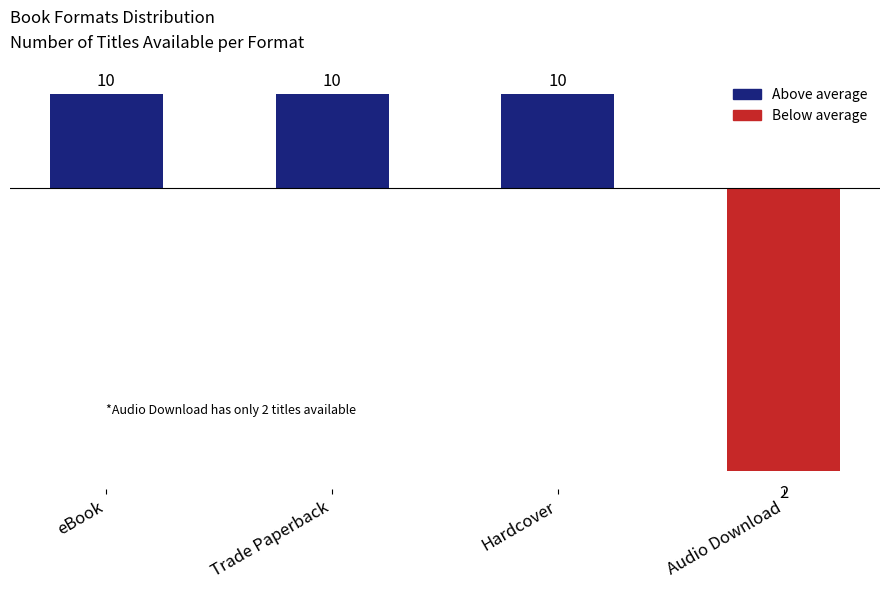

The chart shows a value of 2 at Trade Paperback. True or false?

True